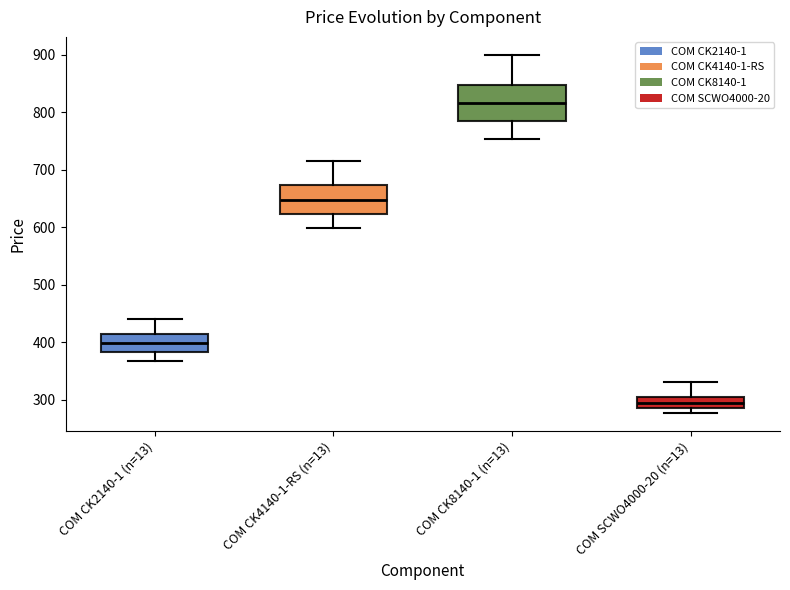

Where does the upper whisker of the box for COM SCWO4000-20 (n=13) end on the y-axis? The values are not printed on the chart, so give them approximately, as read against the axis.

330